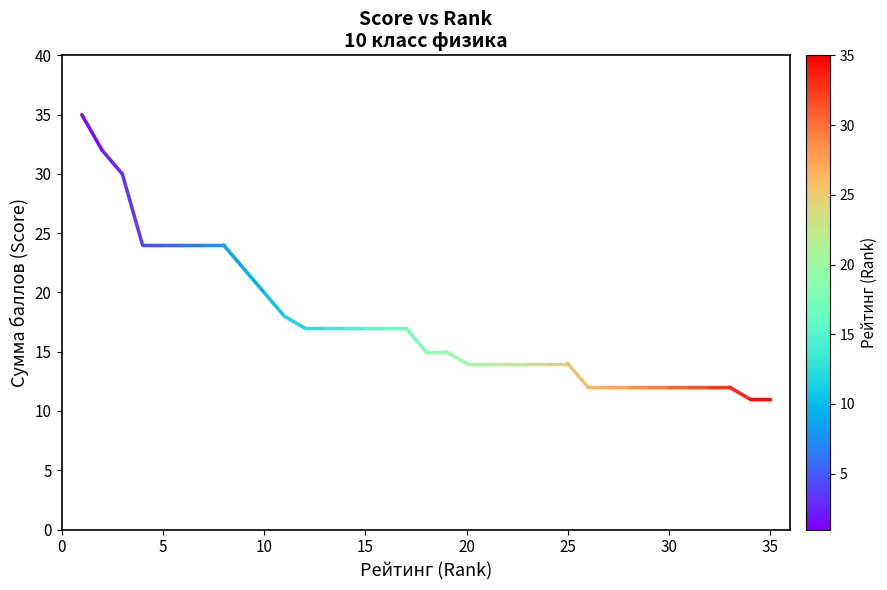

What is the minimum value shown in the chart?

11